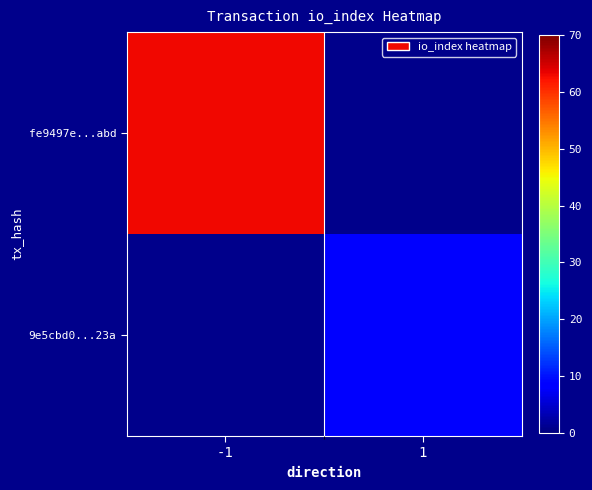

What is the greatest value displayed?

63.0